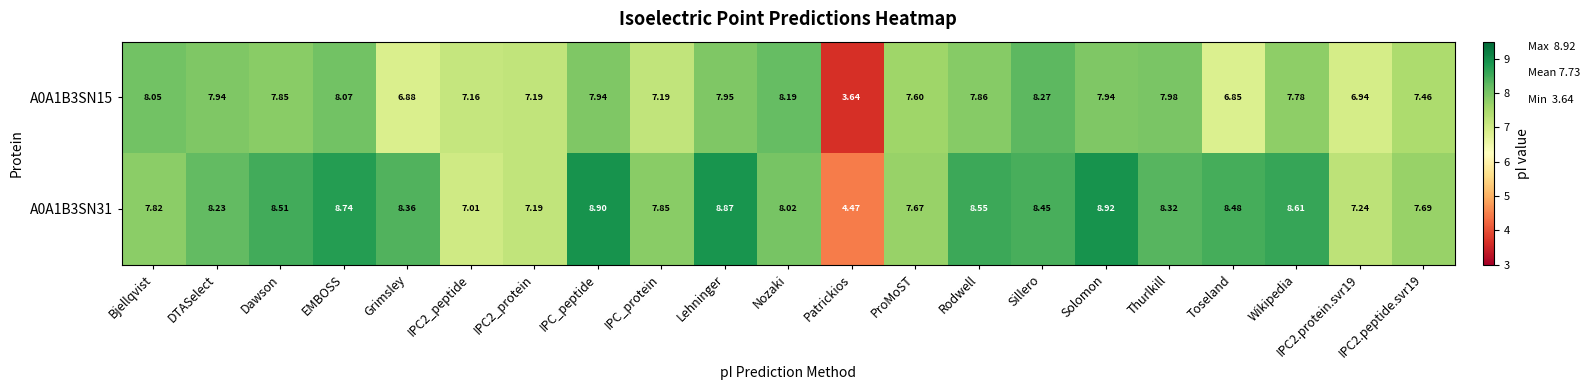

Where does the A0A1B3SN15 series first go above 7?

Bjellqvist